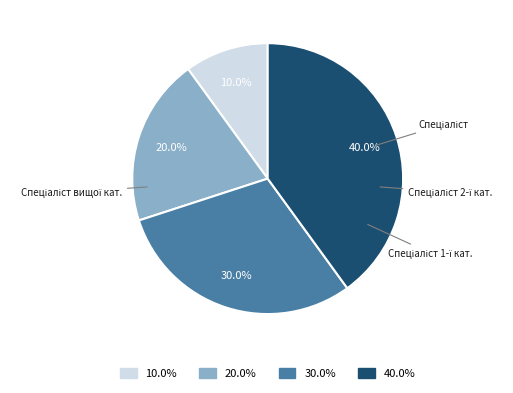

Count the number of slices in the pie.

4